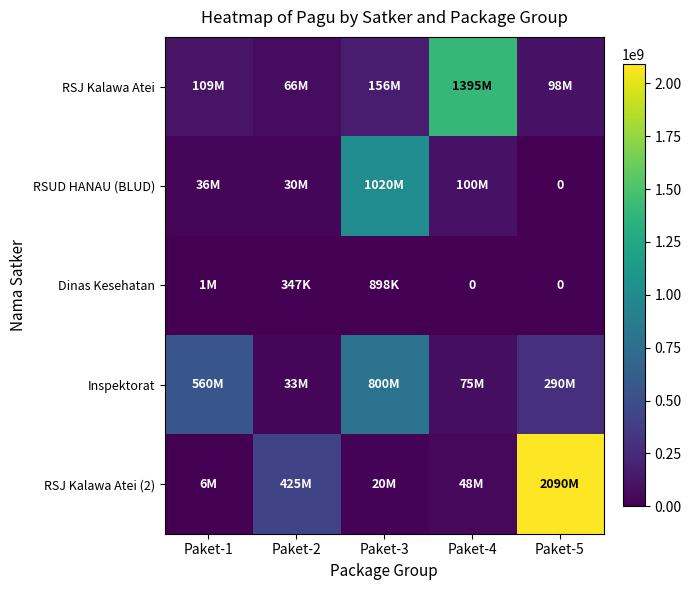

True or false: Dinas Kesehatan has a value of 486620 at Paket-2.

False